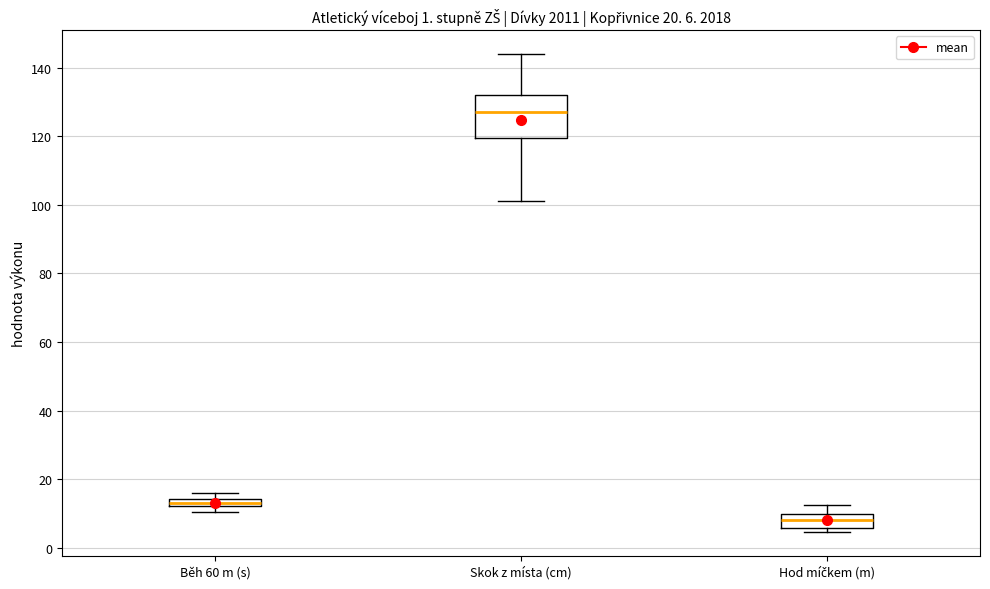

Comparing the boxes themselves (not the whiskers), which one is the tallest?

Skok z místa (cm)